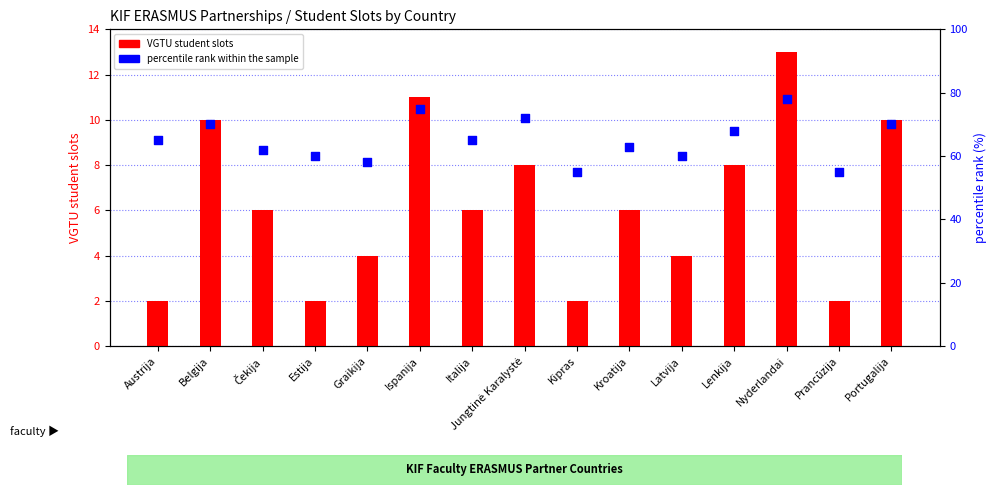

Is the value of VGTU student slots at Graikija greater than the value of percentile rank within the sample at Kipras?

No